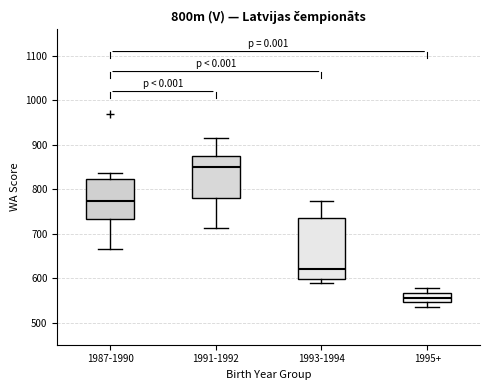

Reading left to right, read every box against the y-axis: the position of its median line, the range the box covers, and the ends of its whiskers. The values are not printed on the chart, so give them approximately, as read against the axis.

1987-1990: median 770, box 730 to 820, whiskers 670 to 840
1991-1992: median 850, box 780 to 880, whiskers 710 to 920
1993-1994: median 620, box 600 to 740, whiskers 590 to 770
1995+: median 560, box 550 to 570, whiskers 540 to 580